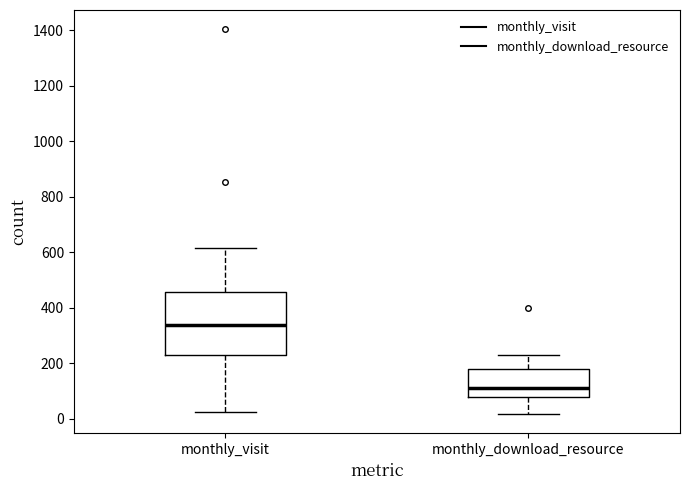

Where is the lower edge of the box for monthly_visit on the y-axis? The values are not printed on the chart, so give them approximately, as read against the axis.

240